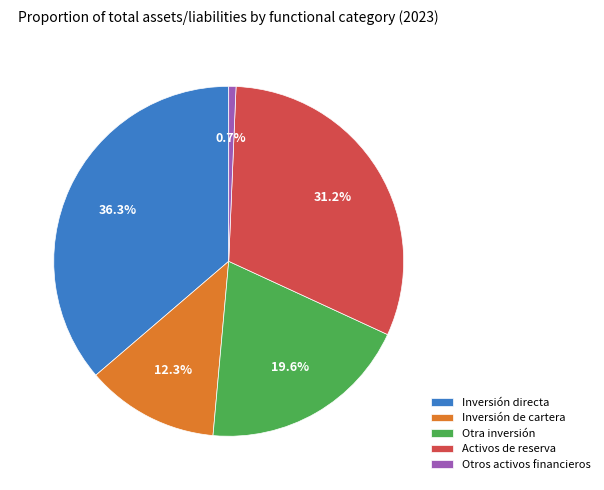

What is the total percentage of Inversión de cartera and Otros activos financieros?

13.0%